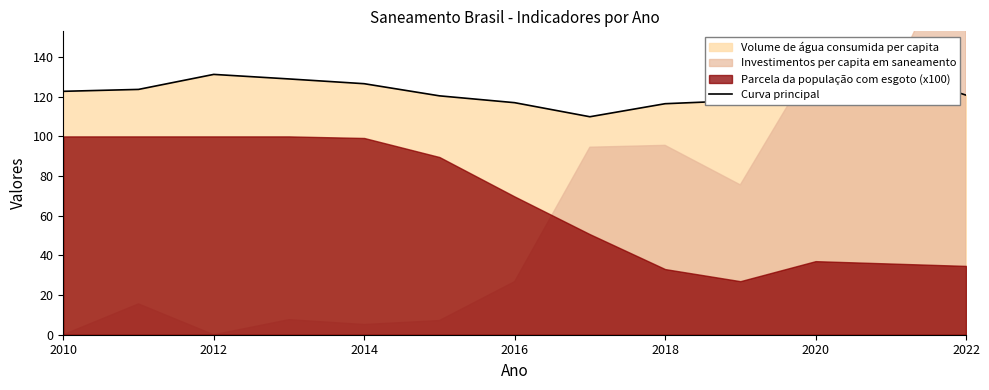

True or false: the data has more than 0 interior local peaks.

True